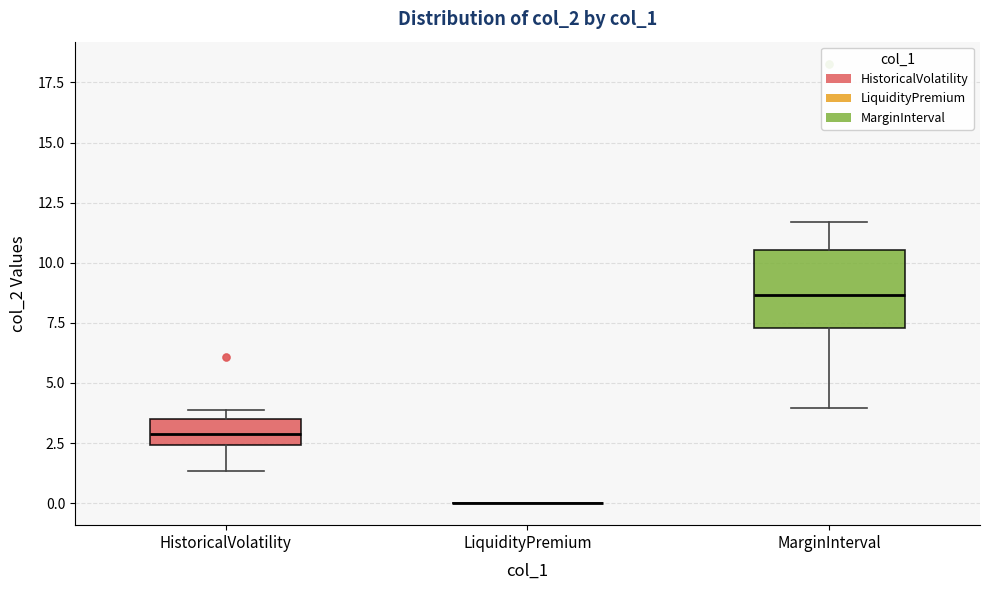

Reading left to right, read every box against the y-axis: the position of its median line, the range the box covers, and the ends of its whiskers. The values are not printed on the chart, so give them approximately, as read against the axis.

HistoricalVolatility: median 3.0, box 2.5 to 3.5, whiskers 1.5 to 4.0
LiquidityPremium: box collapsed to a line at 0.0, whiskers 0.0 to 0.0
MarginInterval: median 8.5, box 7.5 to 10.5, whiskers 4.0 to 11.5